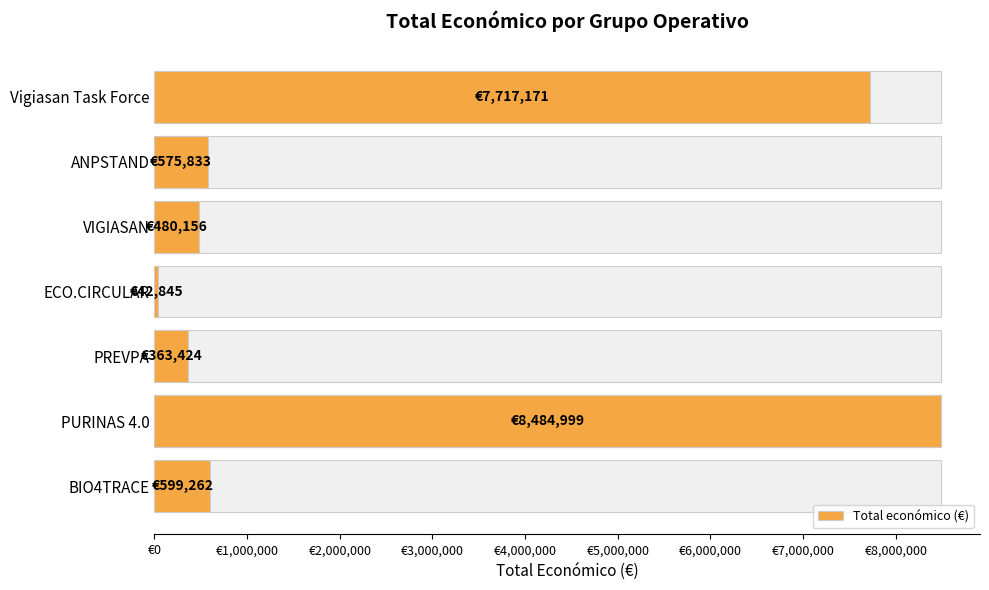

How many values are below 575833?

3